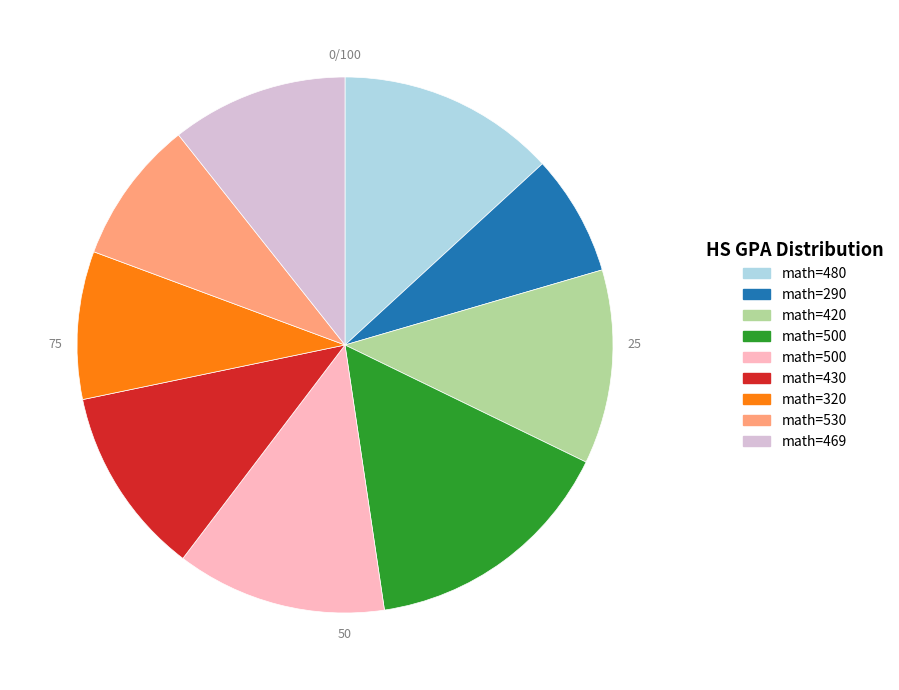

Count the number of slices in the pie.

9